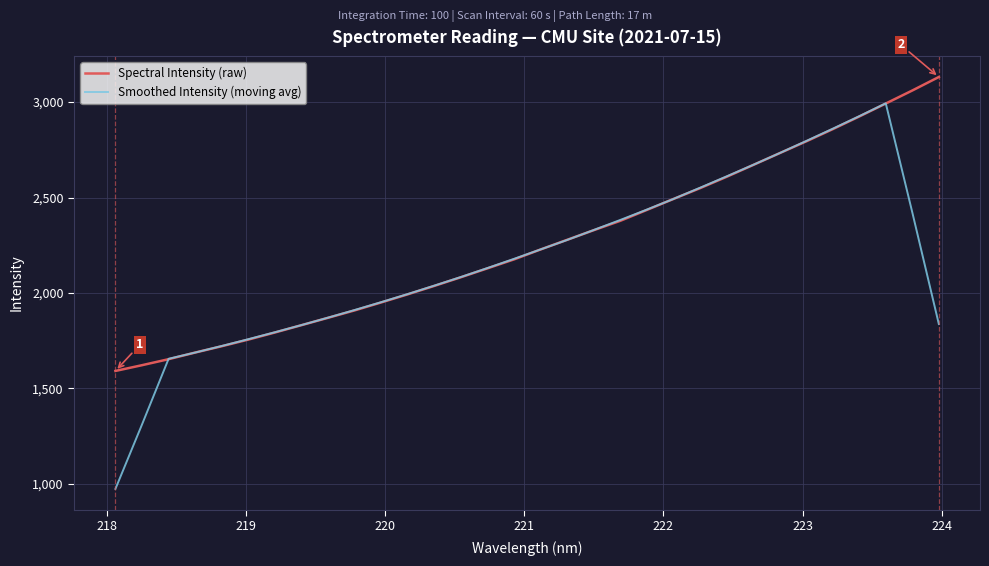

List the series in order of their peak value, lowest first.

Smoothed Intensity (moving avg), Spectral Intensity (raw)